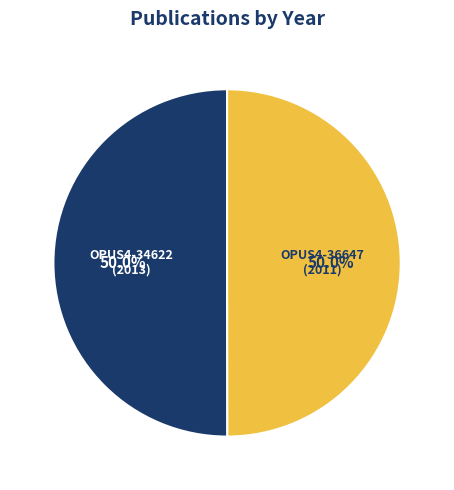

Combined, do OPUS4-34622 and OPUS4-36647 account for over 50%?

Yes